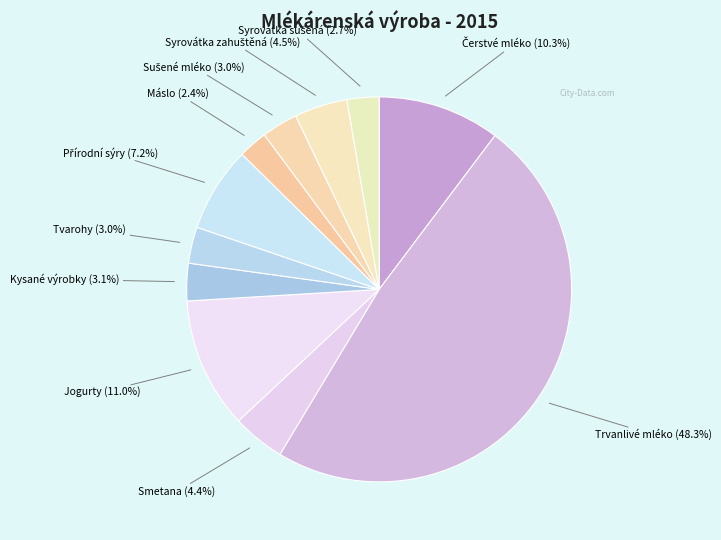

What is the smallest slice in the pie chart?

Máslo